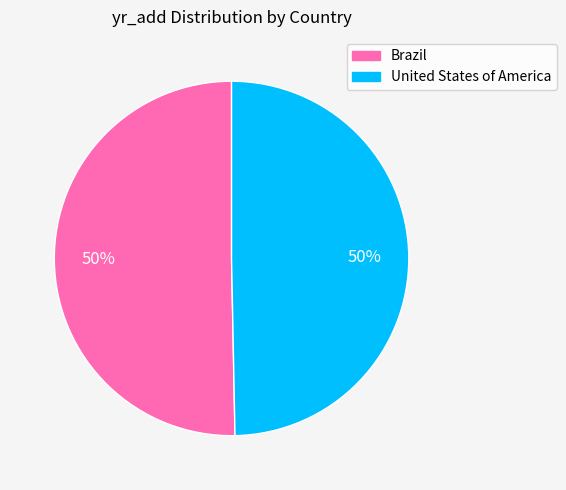

True or false: Brazil accounts for 50% of the total.

True